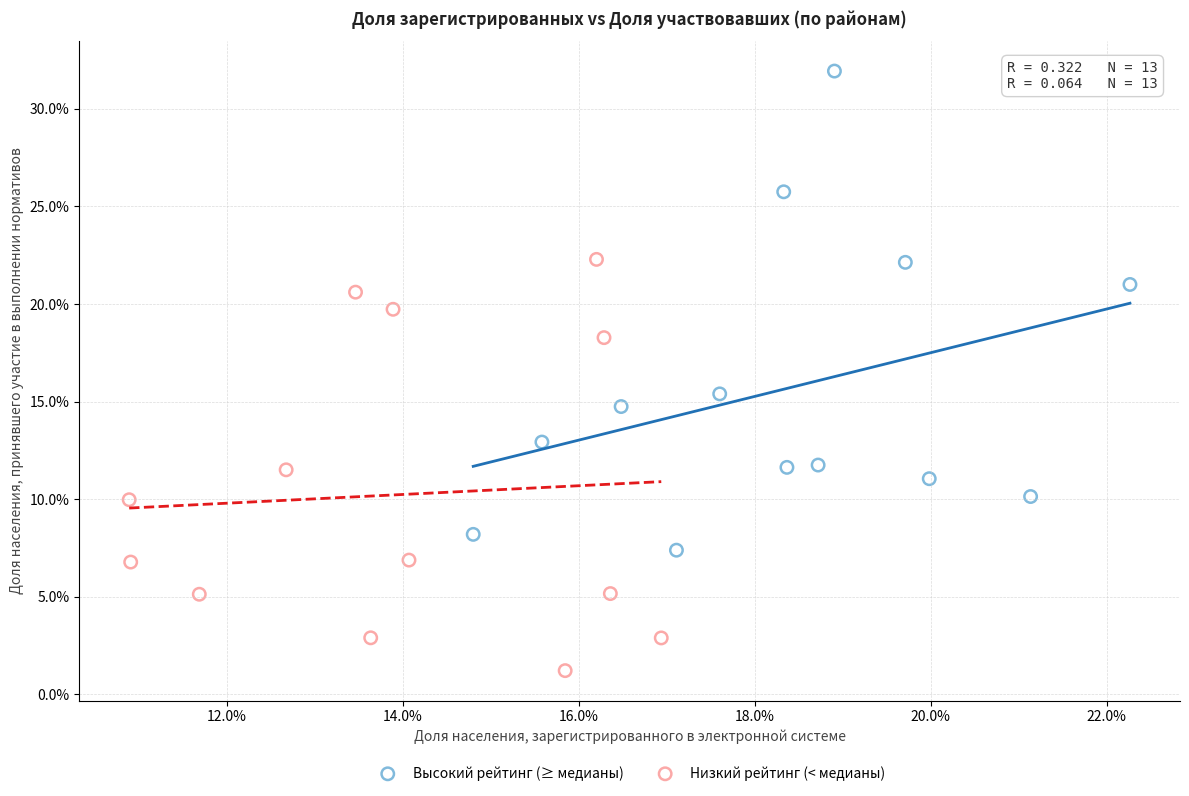

Which series contains the lowest Y value?

Низкий рейтинг (< медианы)